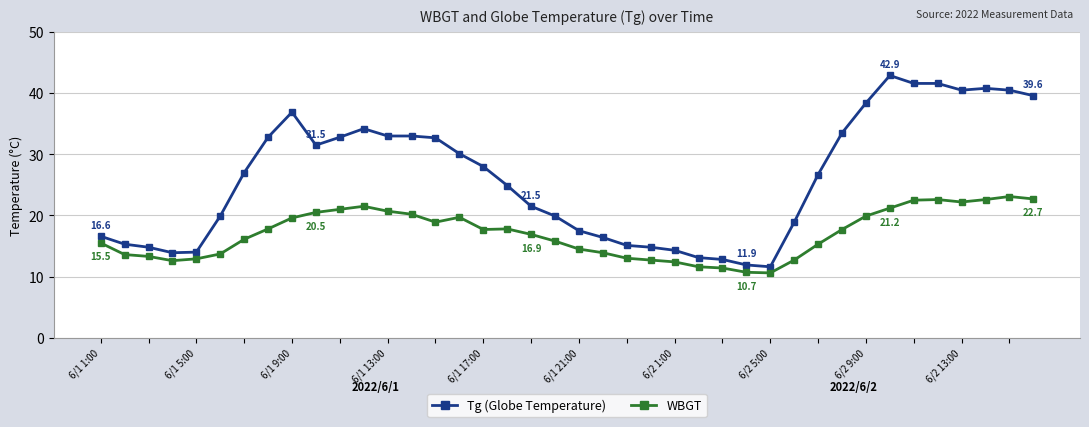

True or false: WBGT has more than 0 points higher than both neighbors.

True